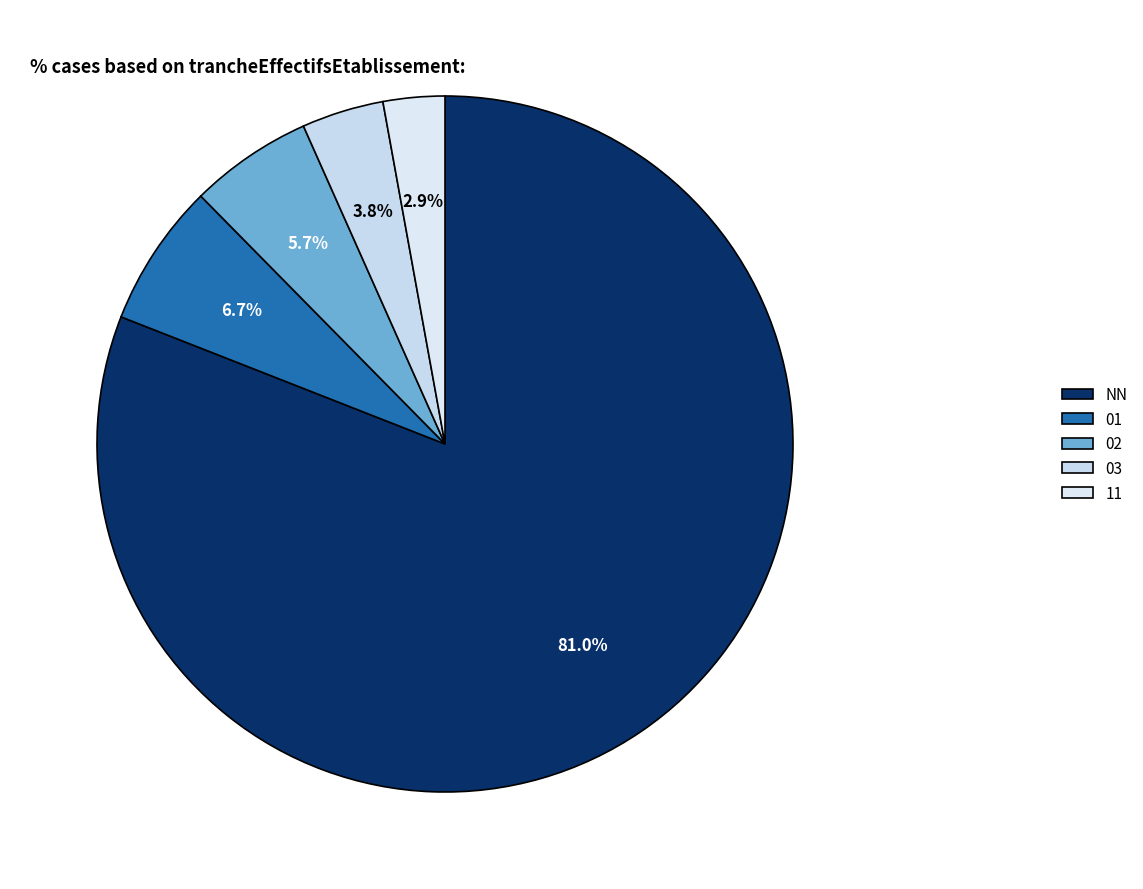

Which slice represents more than half of the pie?

NN